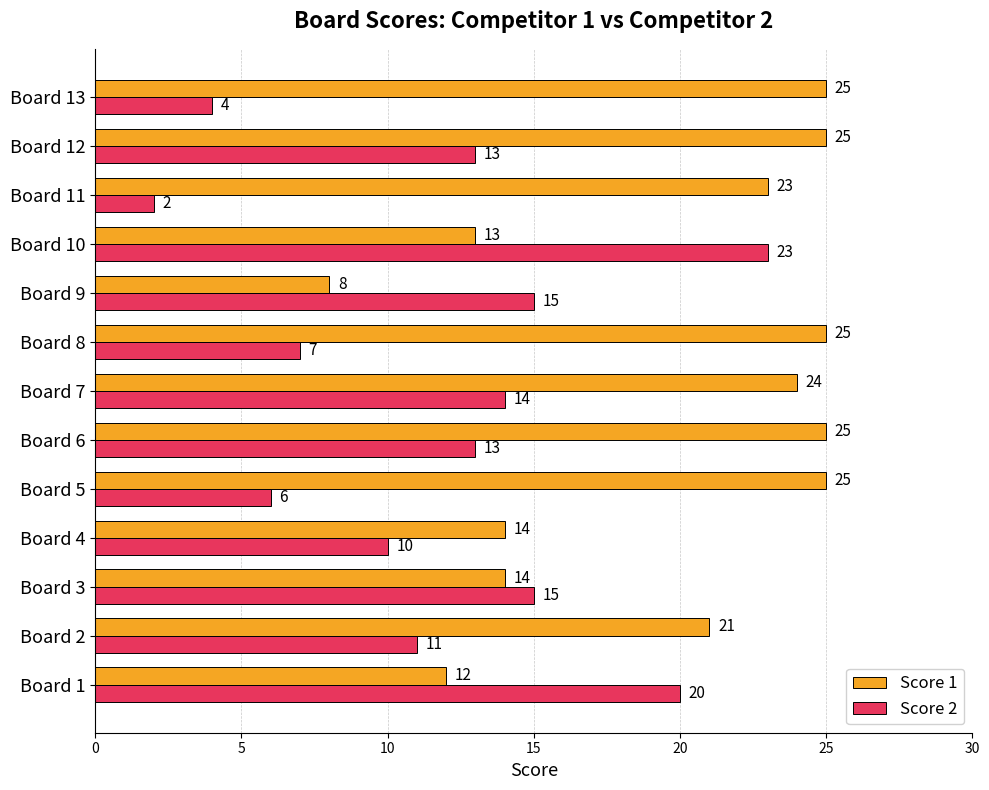

At how many categories does at least one series exceed 5?

13